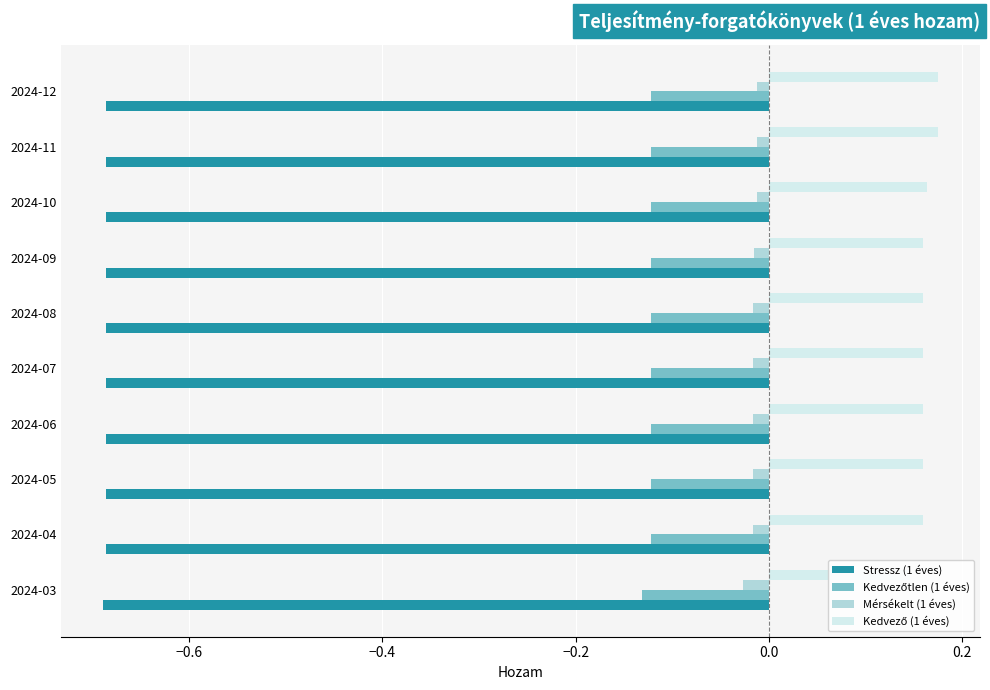

At how many categories does at least one series exceed 0?

10